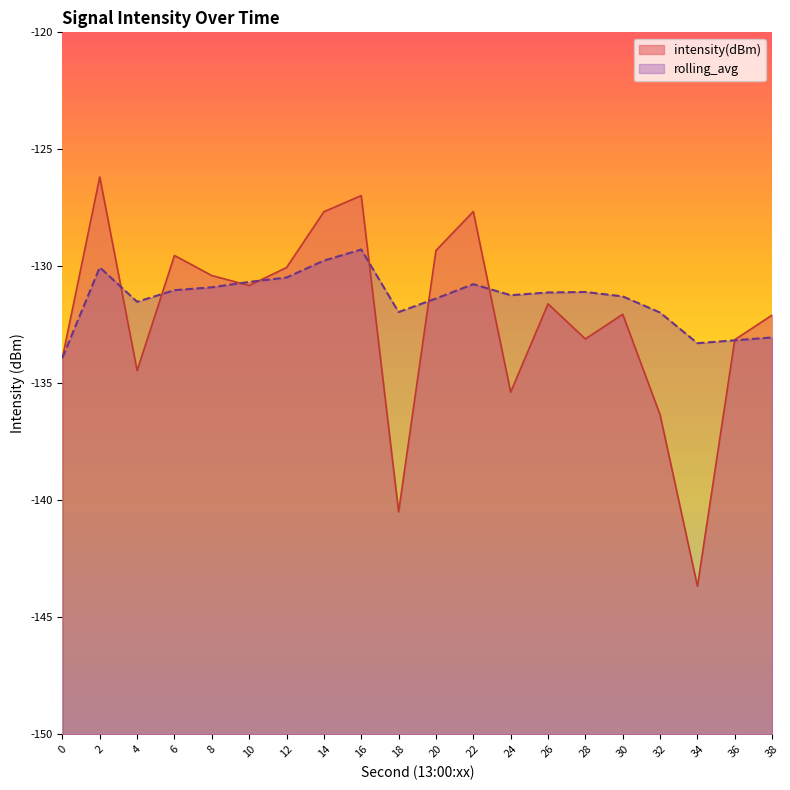

At which category does intensity(dBm) reach its first local valley?

4